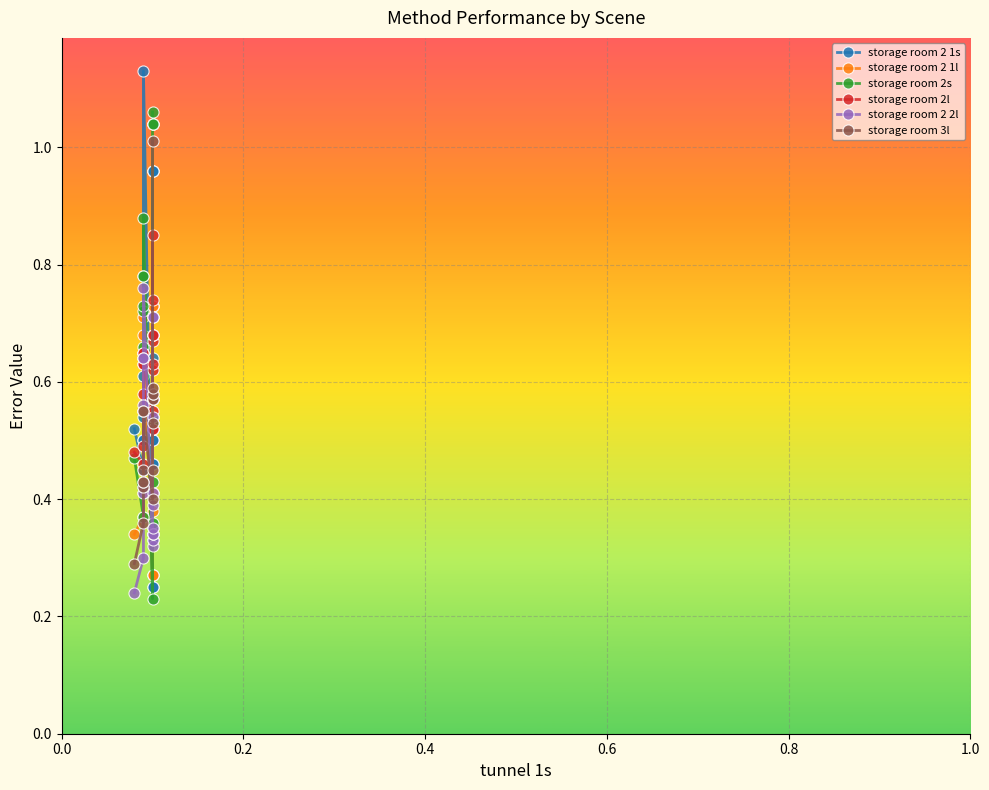

True or false: storage room 3l has a value of 0.4 at 19.

False